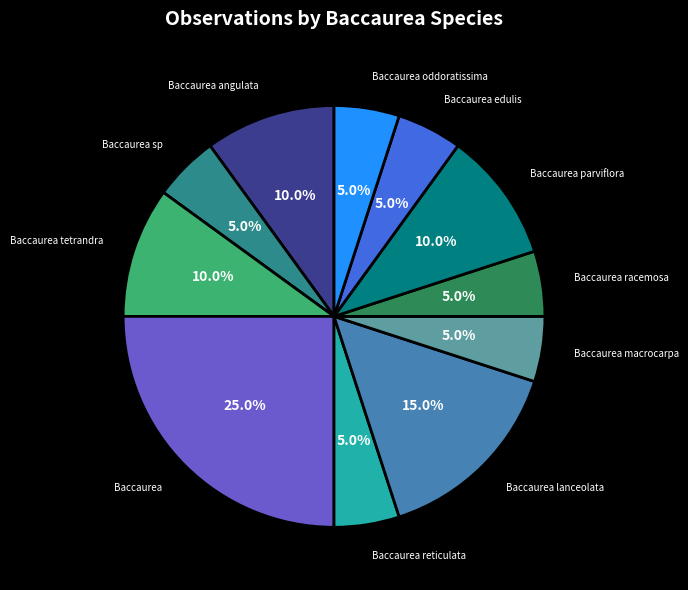

Does any single category account for the majority?

No